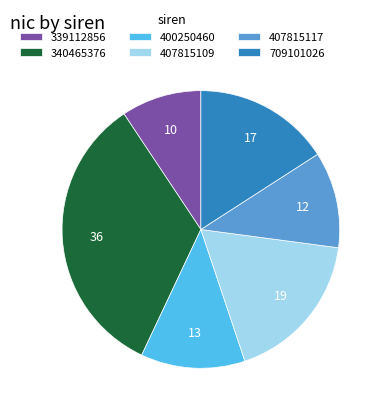

Rank the categories by value from lowest to highest.

339112856, 407815117, 400250460, 709101026, 407815109, 340465376